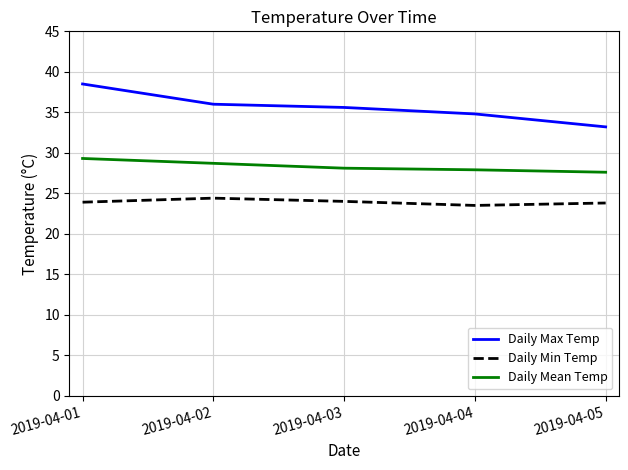

What is the difference between the maximum and minimum values in the Daily Min Temp series?

0.9